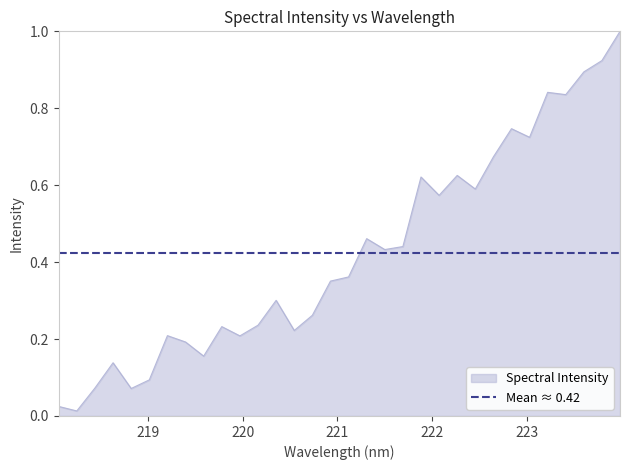

Where is the first local maximum?

218.6332